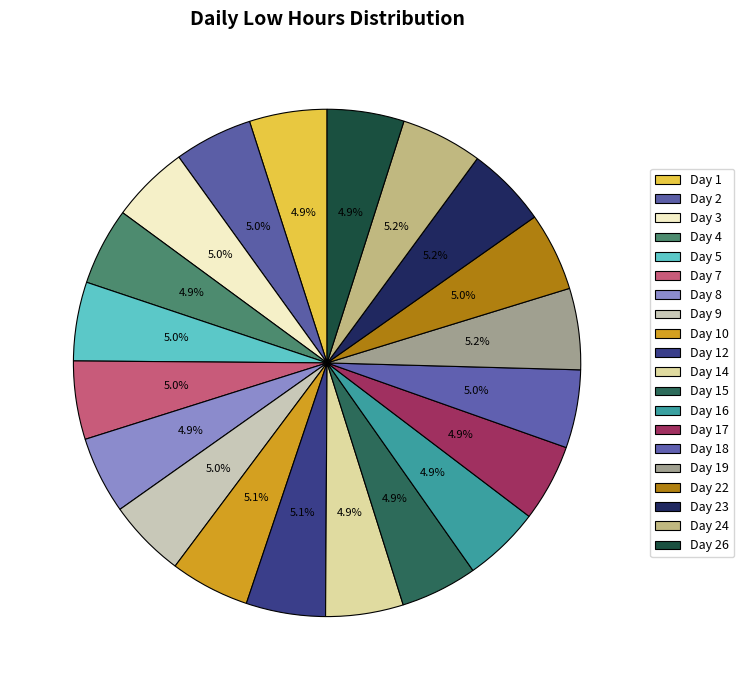

What is the change in value from Day 2 to Day 23?

+0.3